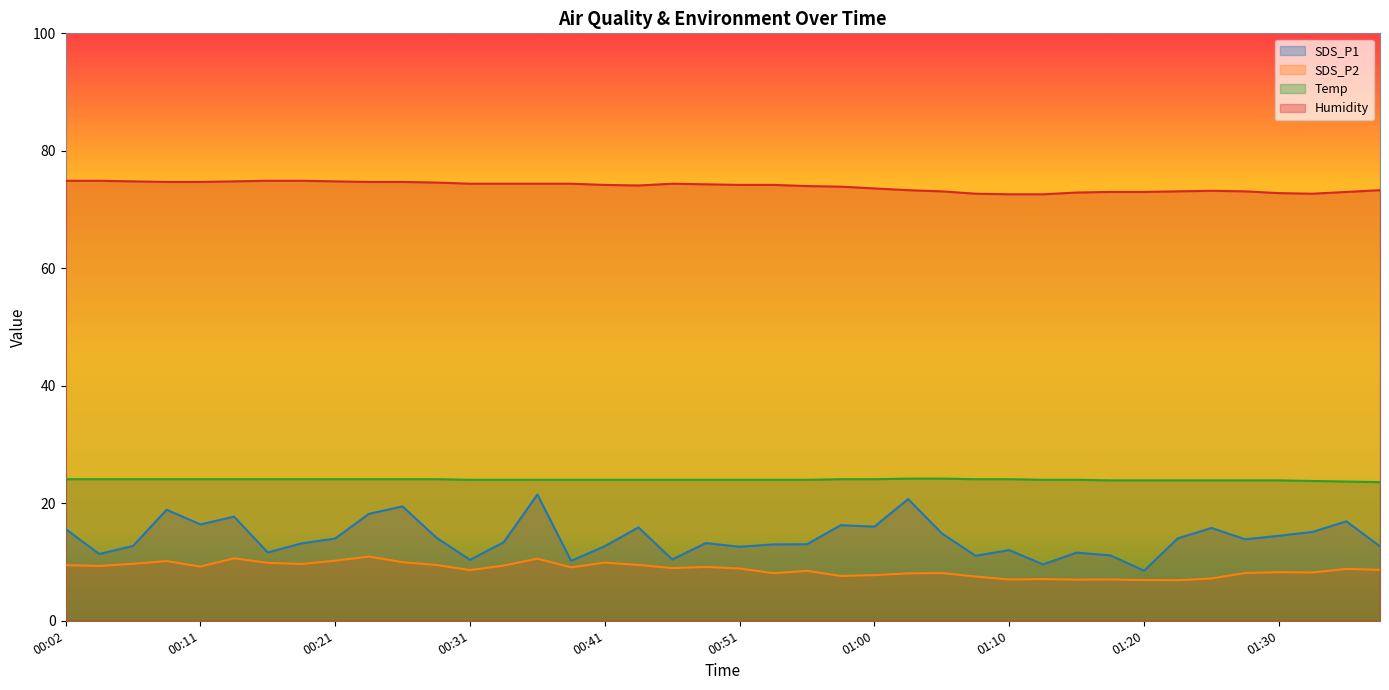

True or false: Temp and Humidity cross at least once.

False